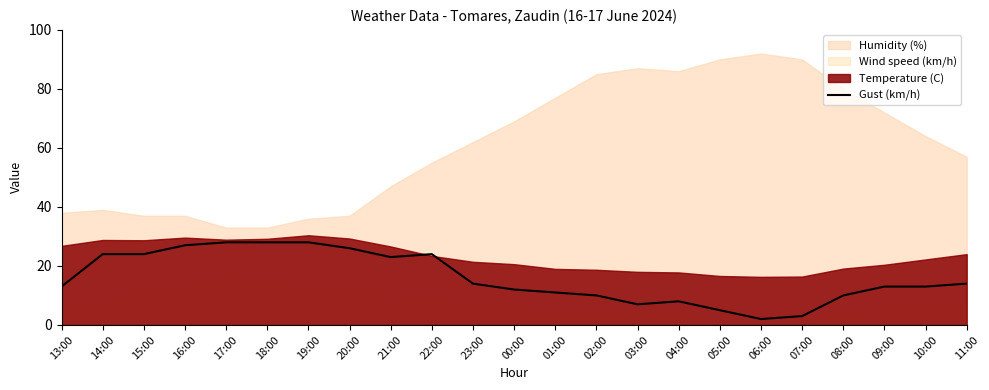

List the labels in order of value, largest first.

17:00, 18:00, 19:00, 16:00, 20:00, 14:00, 15:00, 22:00, 21:00, 23:00, 11:00, 13:00, 09:00, 10:00, 00:00, 01:00, 02:00, 08:00, 04:00, 03:00, 05:00, 07:00, 06:00